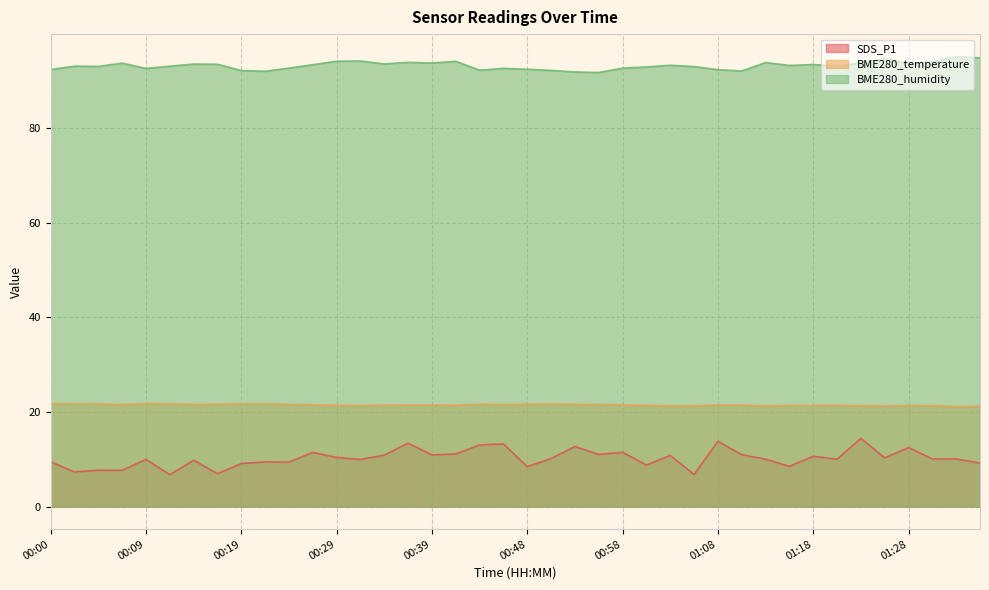

What is the average value of the SDS_P1 series?

10.2